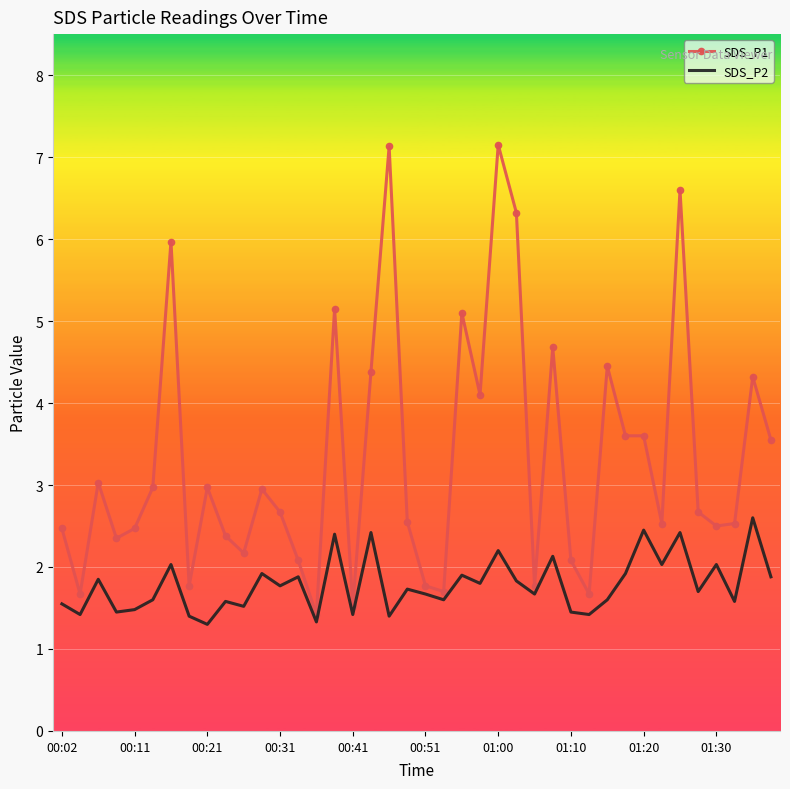

Rank the series by their maximum value, from lowest to highest.

SDS_P2, SDS_P1